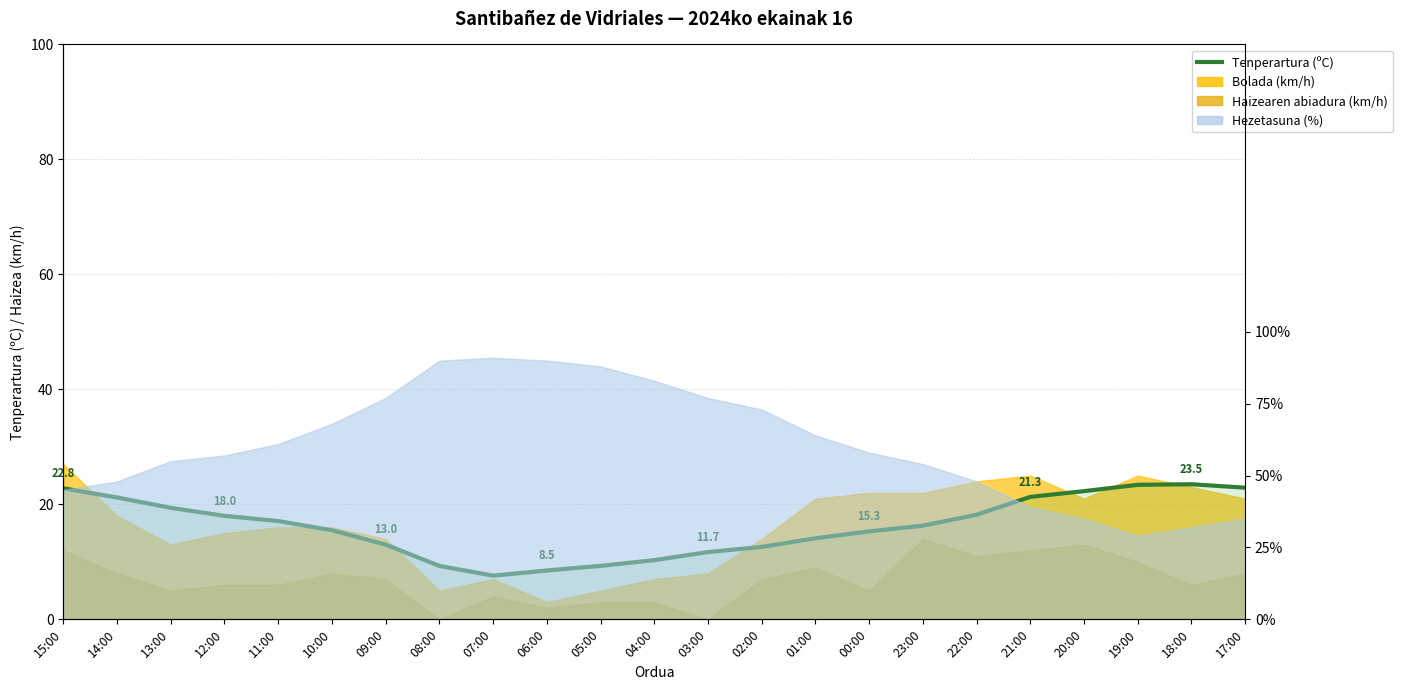

What is the label of the 21st point from the right?

13:00